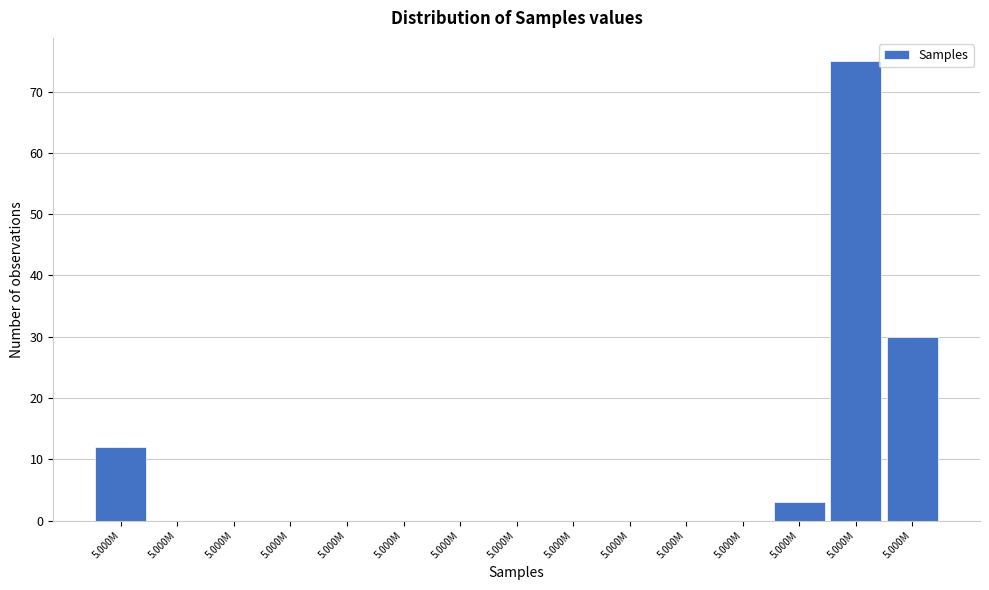

How many data points does each series have?

15